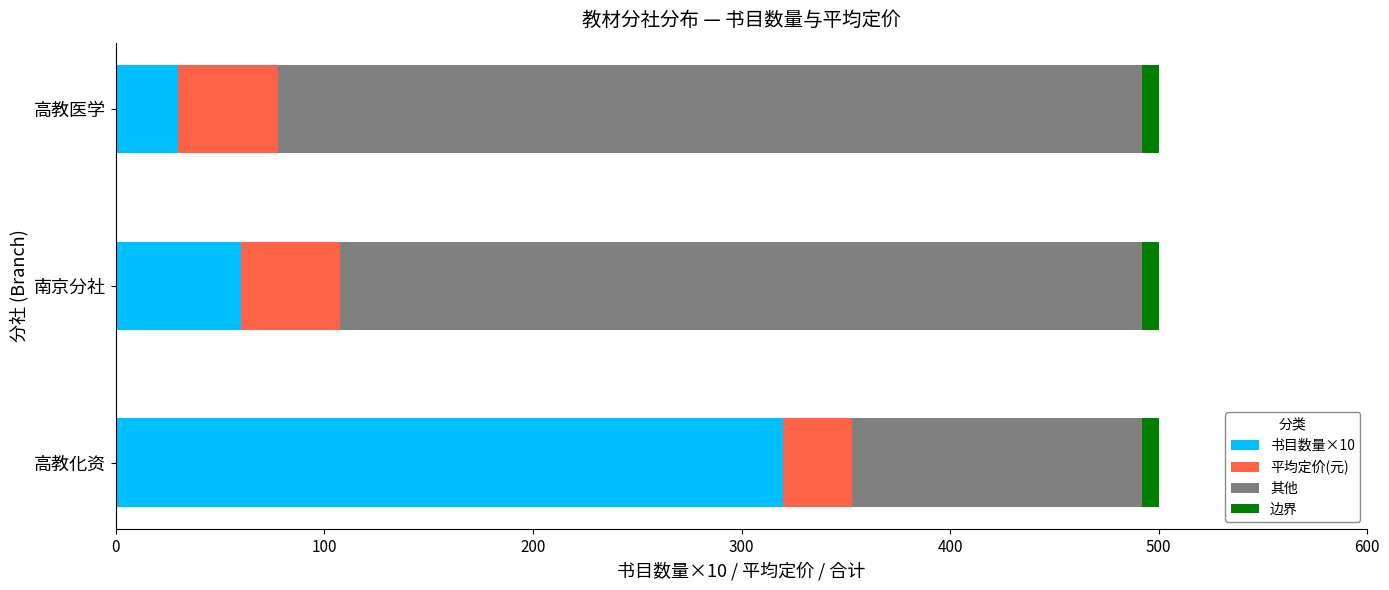

What is the value of the 平均定价(元) bar at the 2nd from the left?

47.2